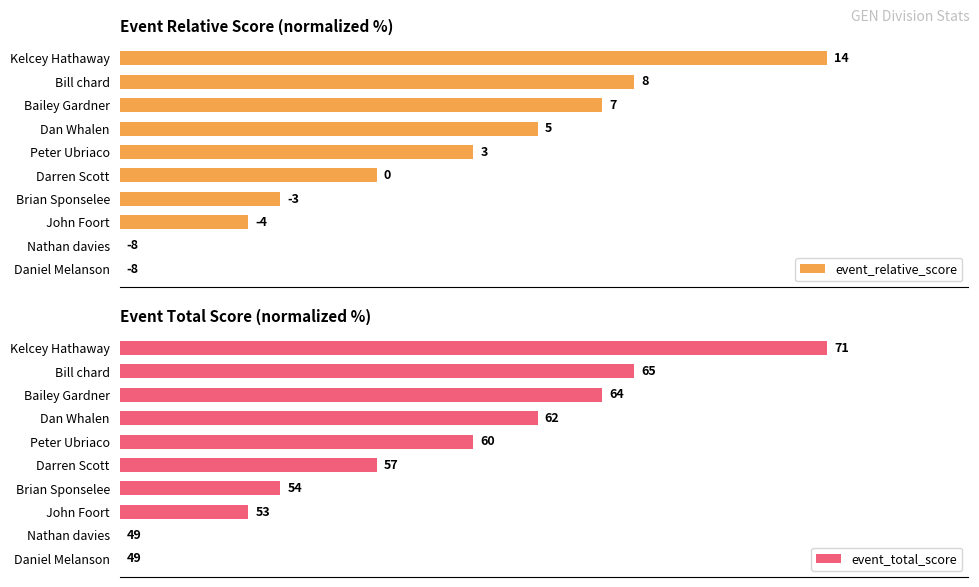

List the series in order of their peak value, highest first.

event_relative_score, event_total_score